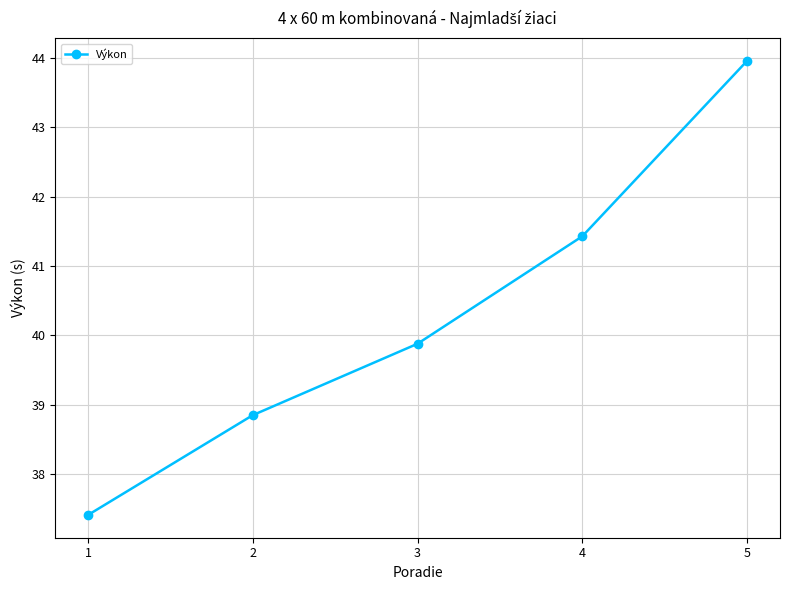

List the labels in order of value, largest first.

5, 4, 3, 2, 1